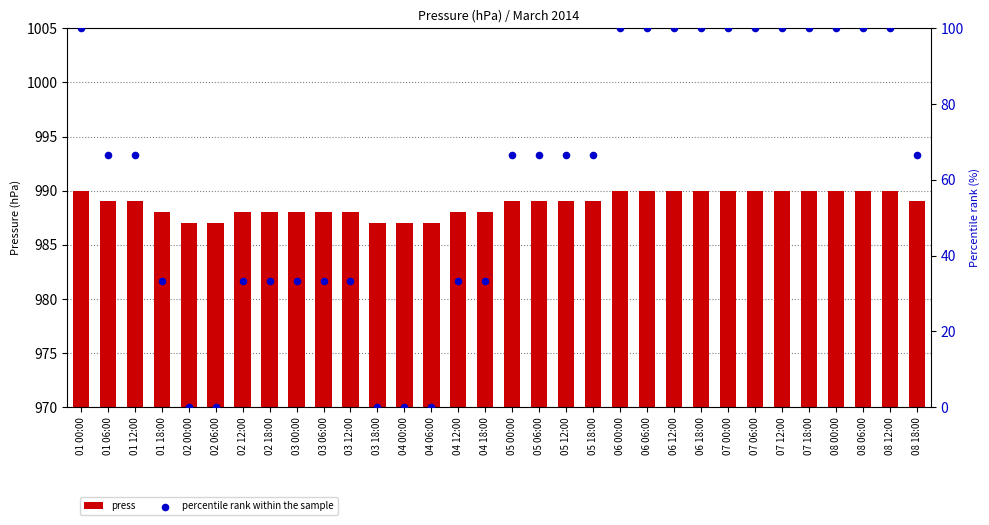

Which series has the largest Y range (max minus min)?

percentile rank within the sample